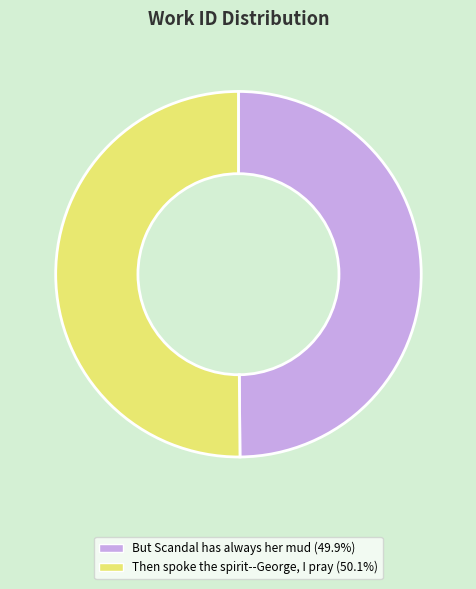

Approximately how many times larger is the value at Then spoke the spirit--George, I pray compared to But Scandal has always her mud?

1.0